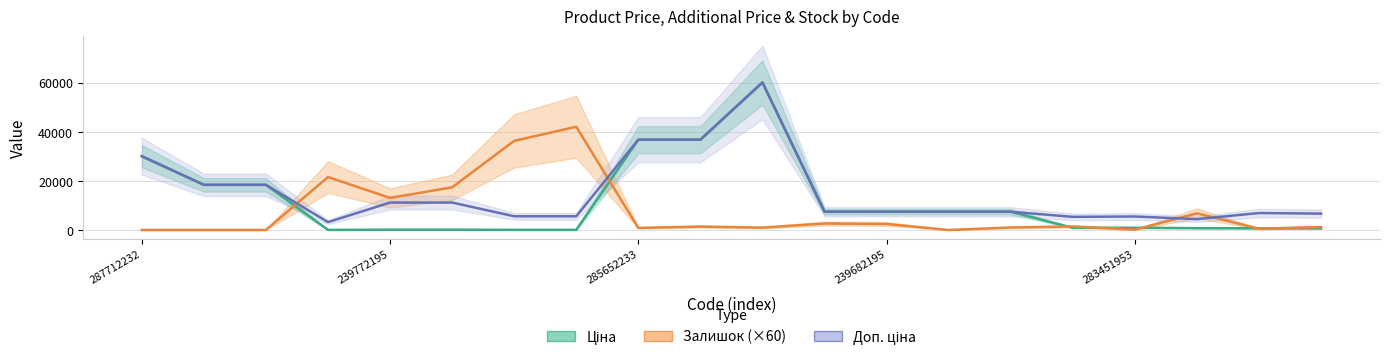

What is the difference between the Ціна values at 239772195 and 5?

18309.0